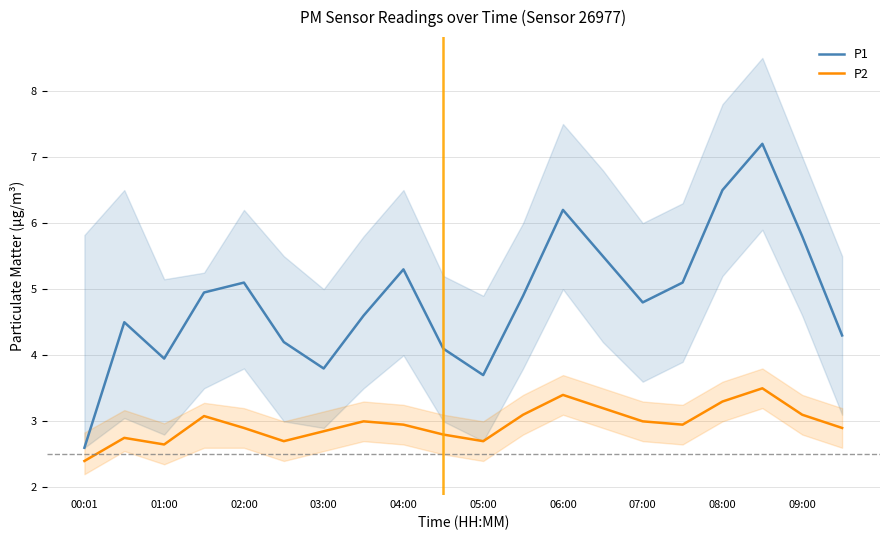

What is the maximum value for P2?

3.5